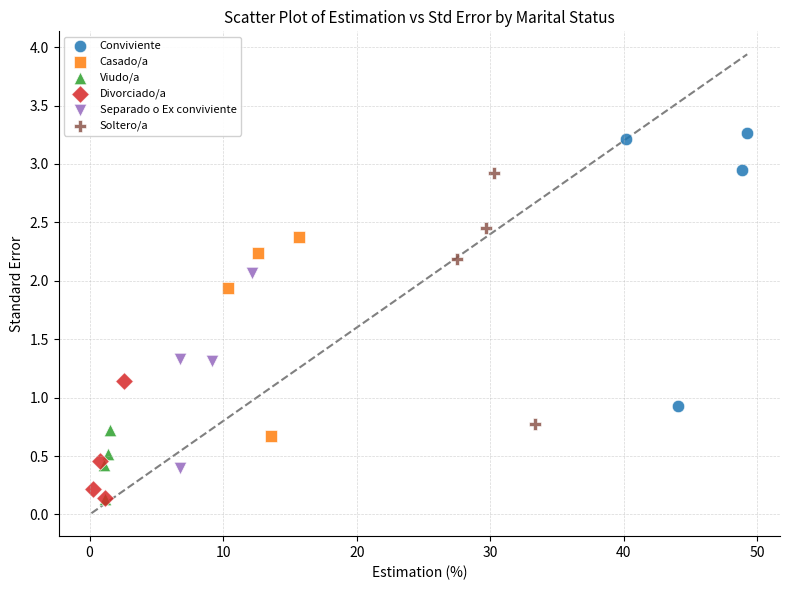

Which series has the largest Y range (max minus min)?

Conviviente